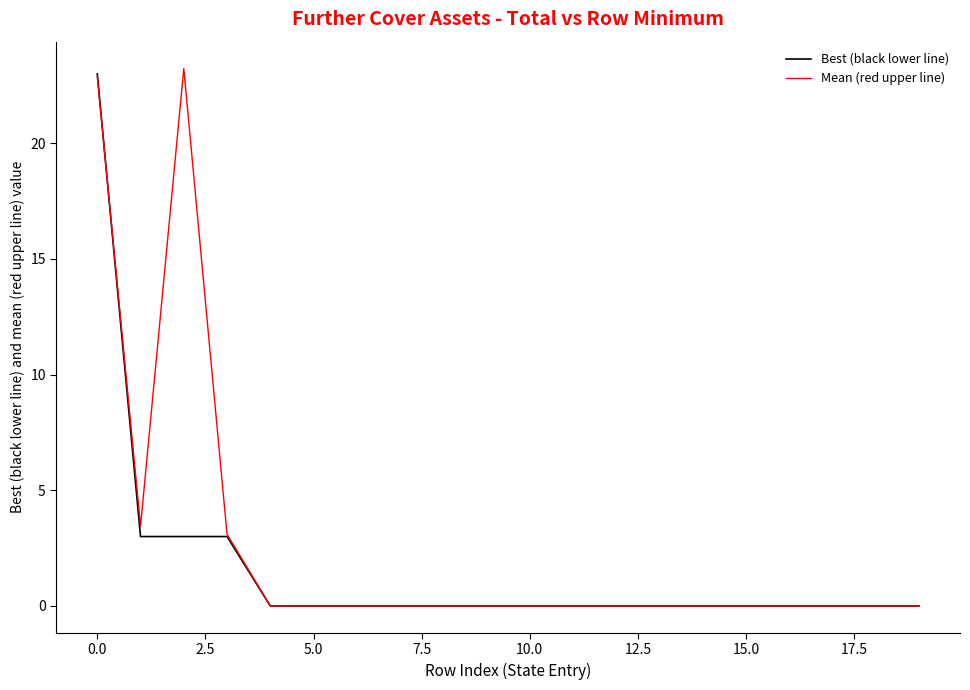

List the series in order of their overall mean, lowest first.

Best (black lower line), Mean (red upper line)